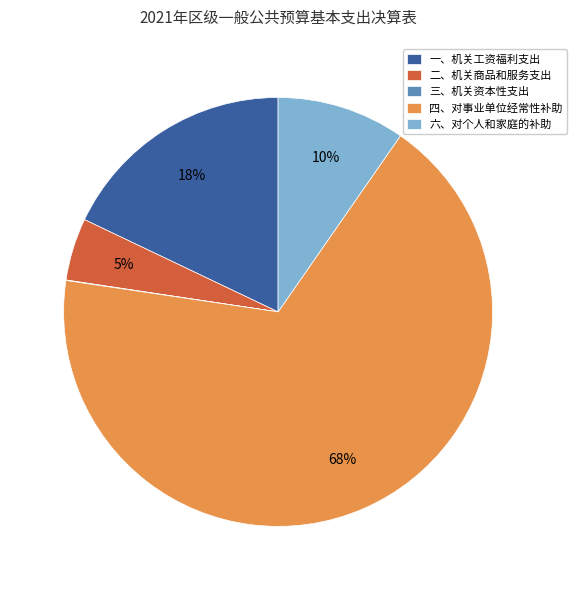

Is there a majority slice in this chart?

Yes